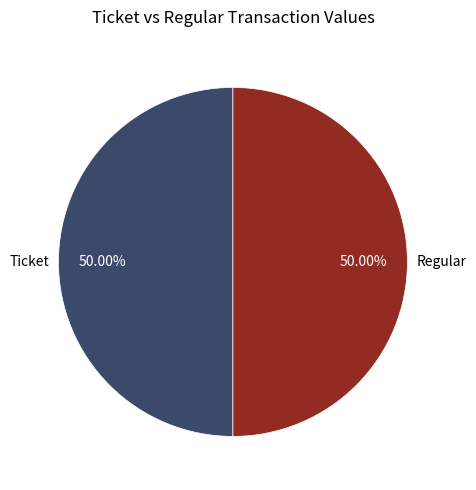

Count the number of slices in the pie.

2